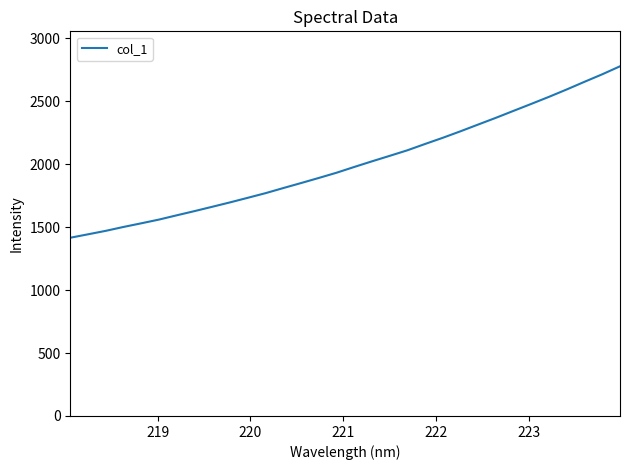

Reading left to right, what are all the values shown in this chart?

1415.2	1442.4	1470.0	1500.9	1529.8	1559.5	1593.4	1626.7	1661.1	1695.9	1732.3	1769.0	1809.6	1849.2	1889.7	1931.2	1977.0	2021.8	2065.3	2109.5	2159.8	2208.9	2260.6	2314.3	2367.7	2423.2	2478.4	2534.5	2593.0	2653.6	2713.1	2776.4